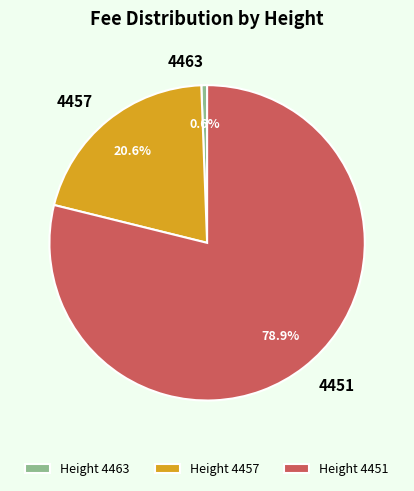

How many segments does this pie chart have?

3